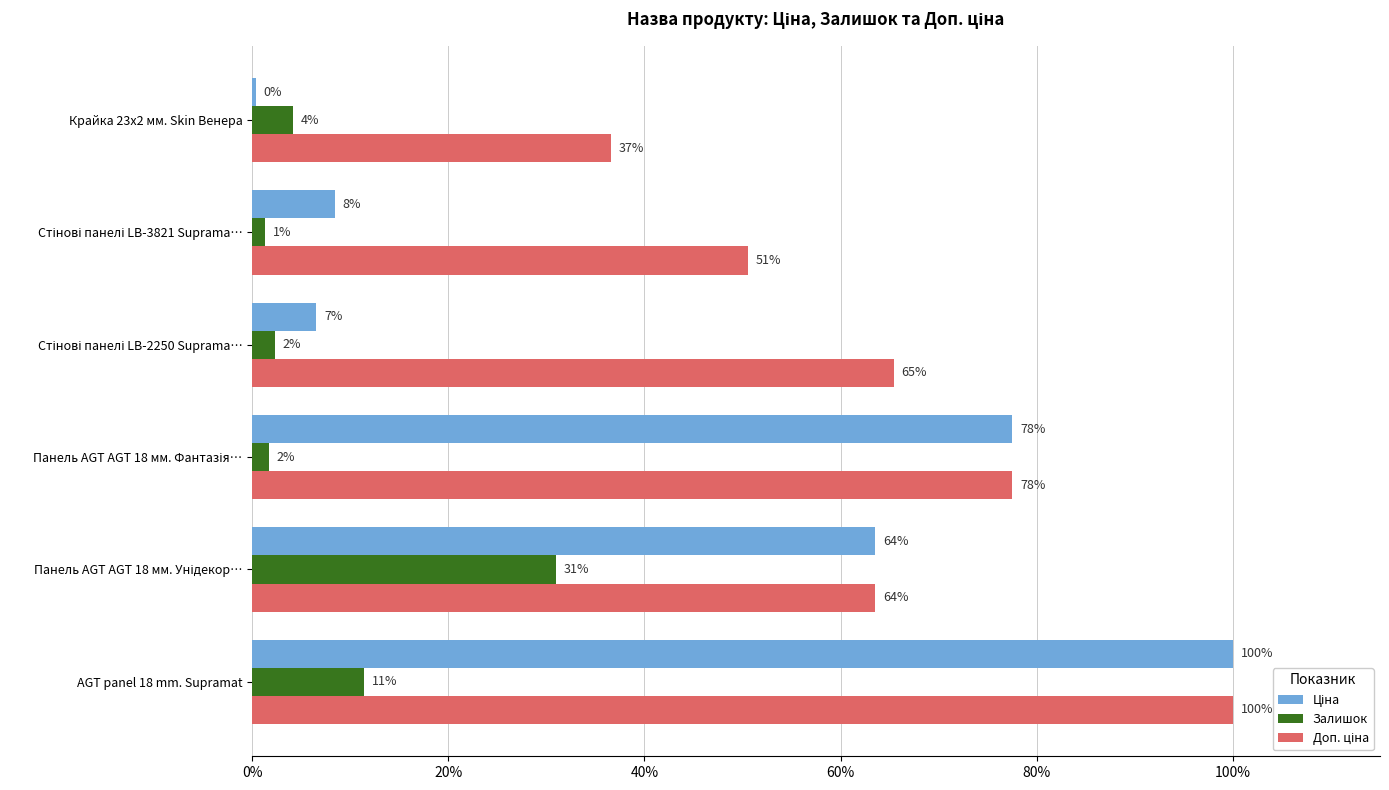

What is the average value of the Залишок series?

8.6